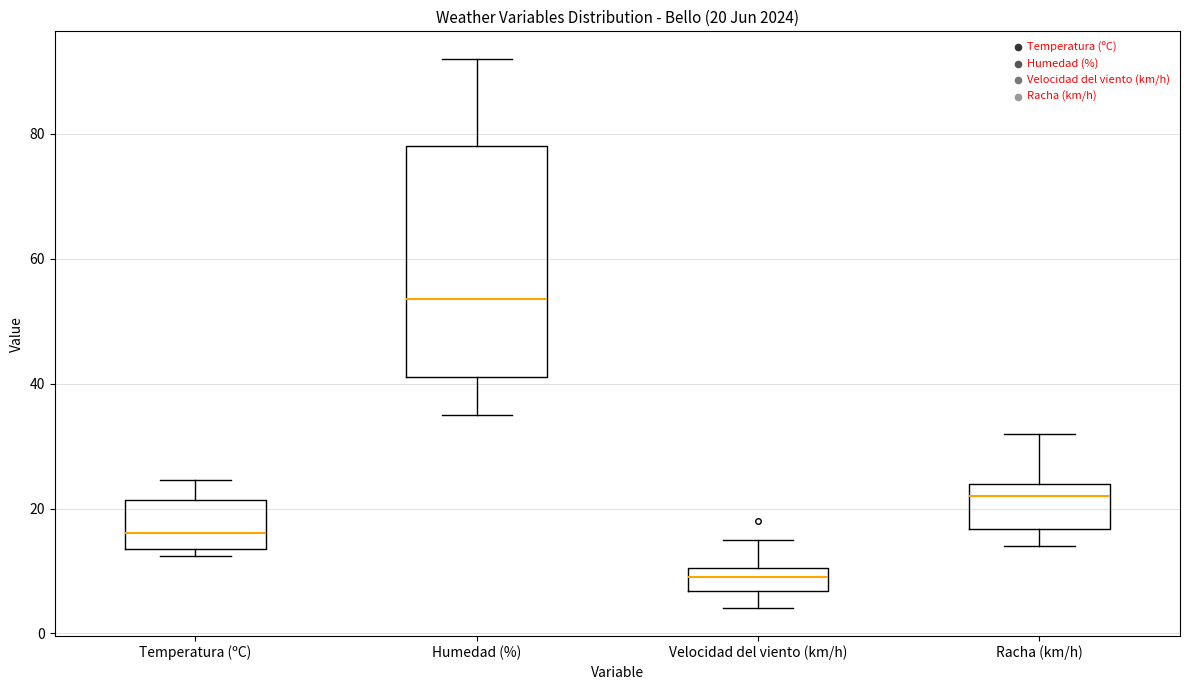

Which box's median line is the lowest?

Velocidad del viento (km/h)